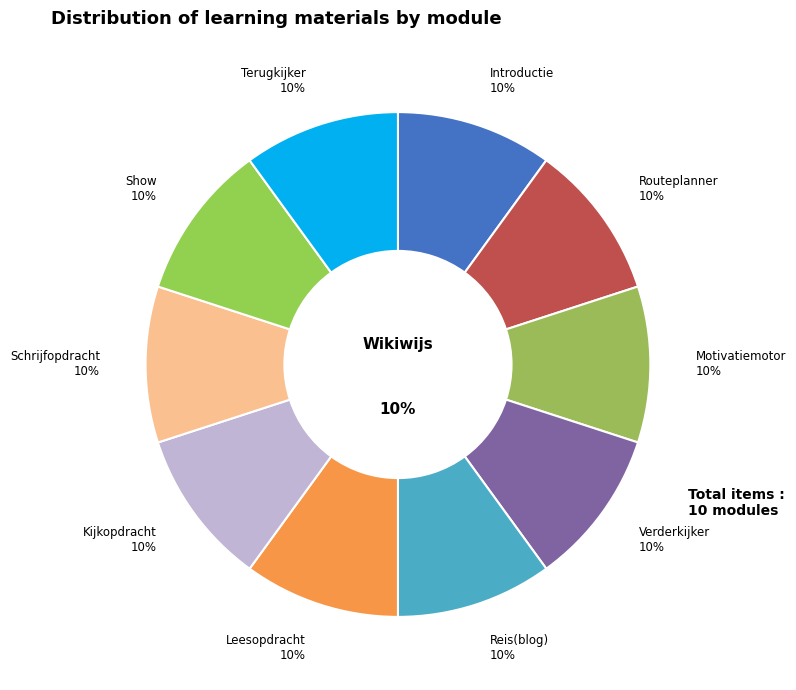

Is it true that Routeplanner is 10% of the pie?

True